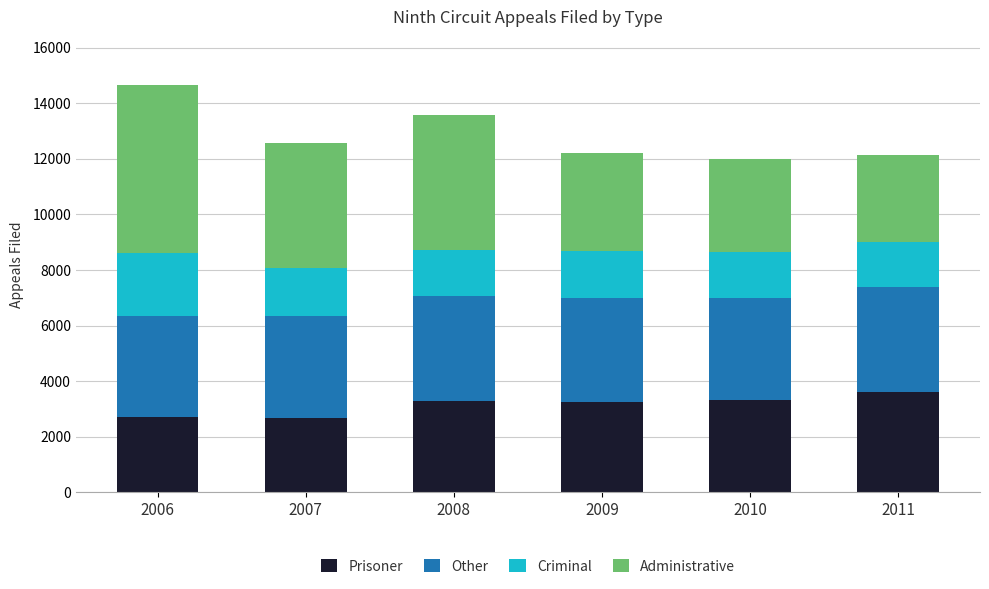

True or false: Prisoner has a value of 1682 at 2009.

False